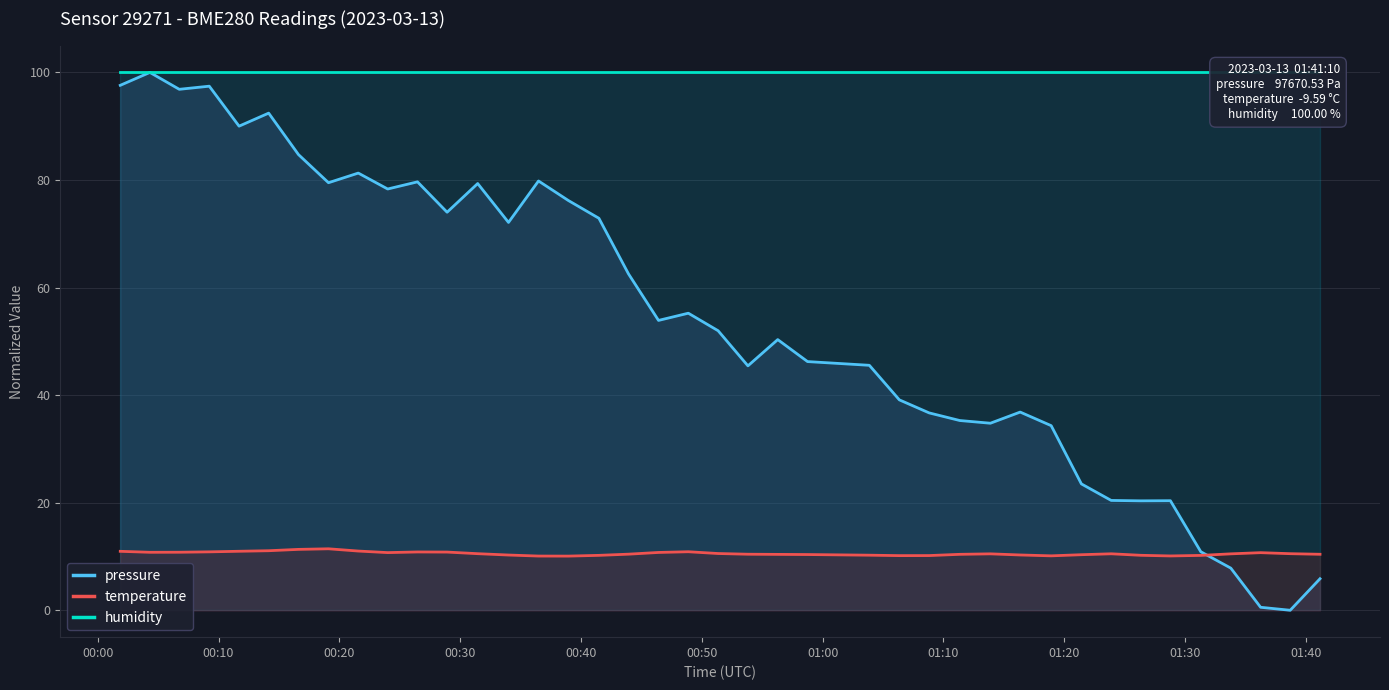

True or false: temperature and pressure intersect in this chart.

True